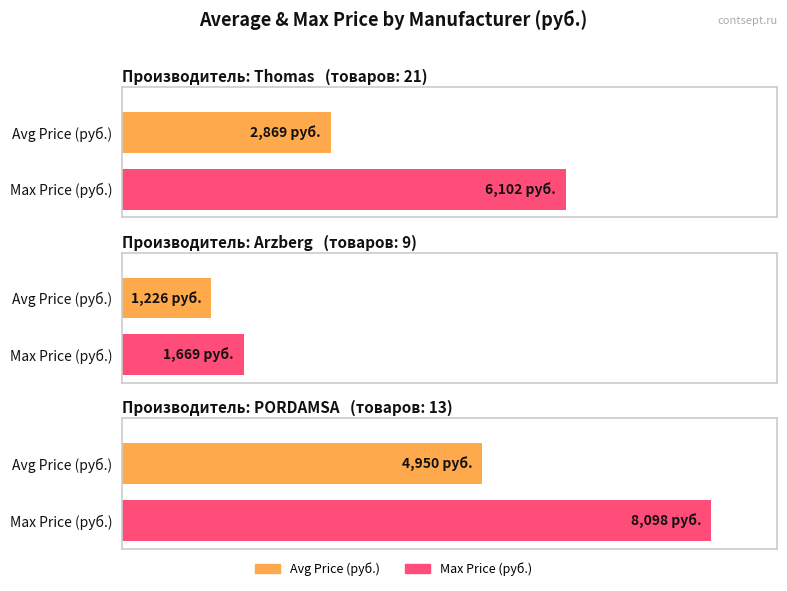

At which label is Avg Price (руб.) closest to 3752?

Thomas